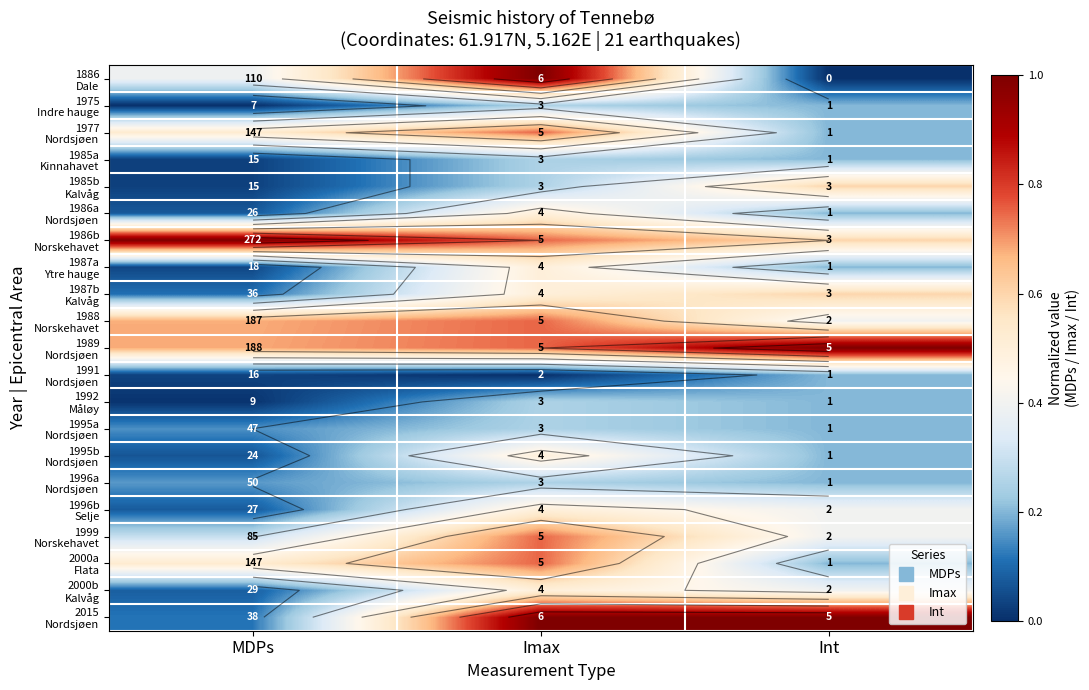

At which category is the sum across all series the highest?

Imax